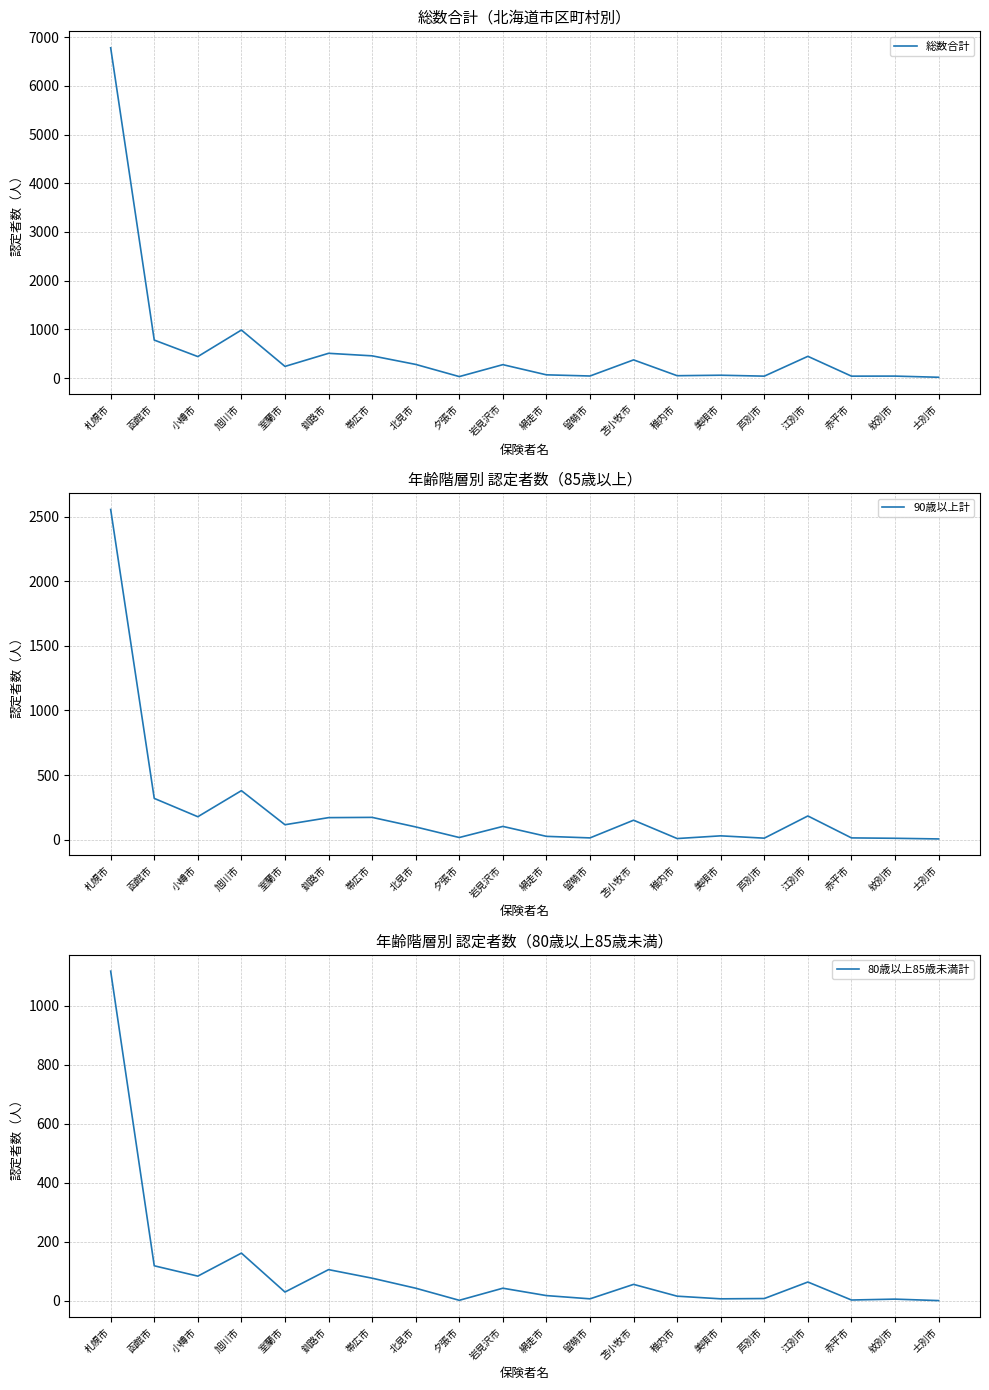

Between 網走市 and 苫小牧市, which is larger?

苫小牧市